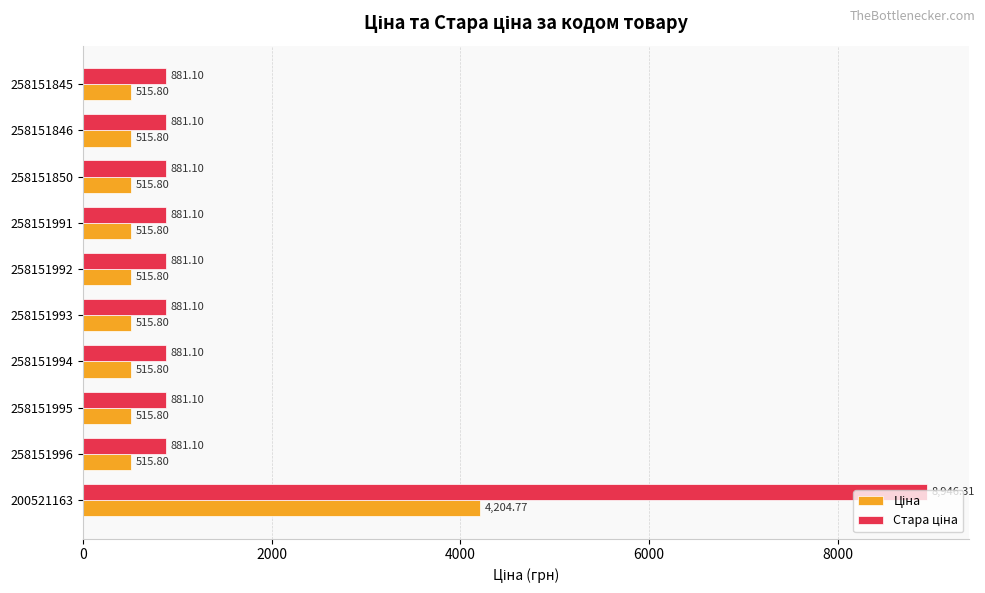

At which category is the sum across all series the highest?

200521163